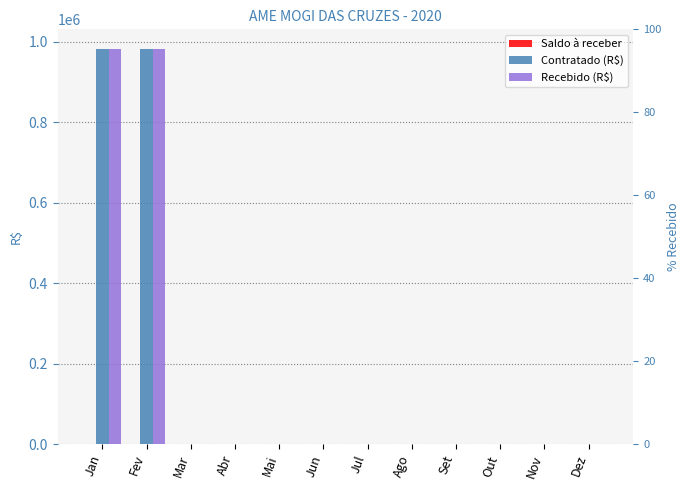

Reading left to right, what are all the values shown in this chart?

Saldo à receber: 0	0	0	0	0	0	0	0	0	0	0	0
Contratado (R$): 982076	982076	0	0	0	0	0	0	0	0	0	0
Recebido (R$): 982076	982076	0	0	0	0	0	0	0	0	0	0